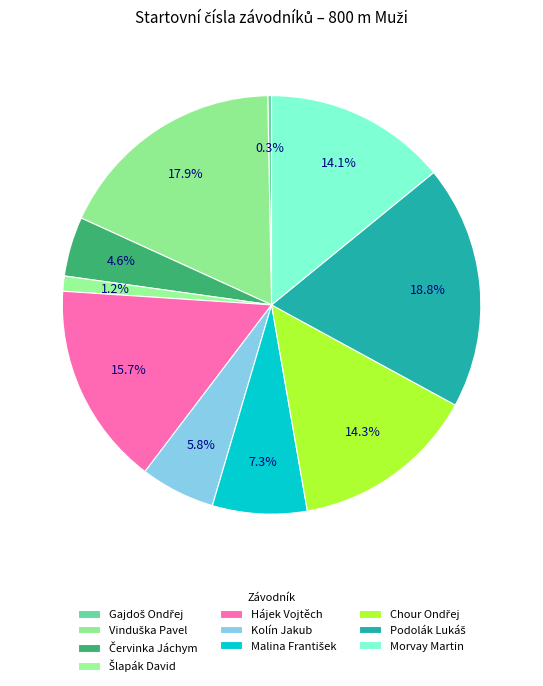

How much of the chart is everything except Hájek Vojtěch?

84.3%